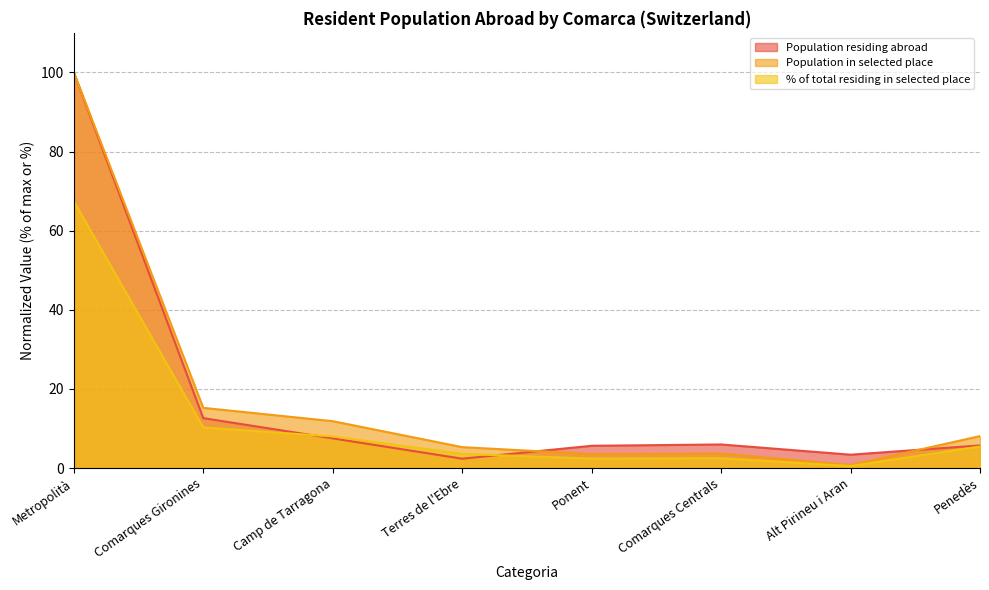

After their last crossing, which series has the higher values: % of total residing in selected place or Population residing abroad?

Population residing abroad